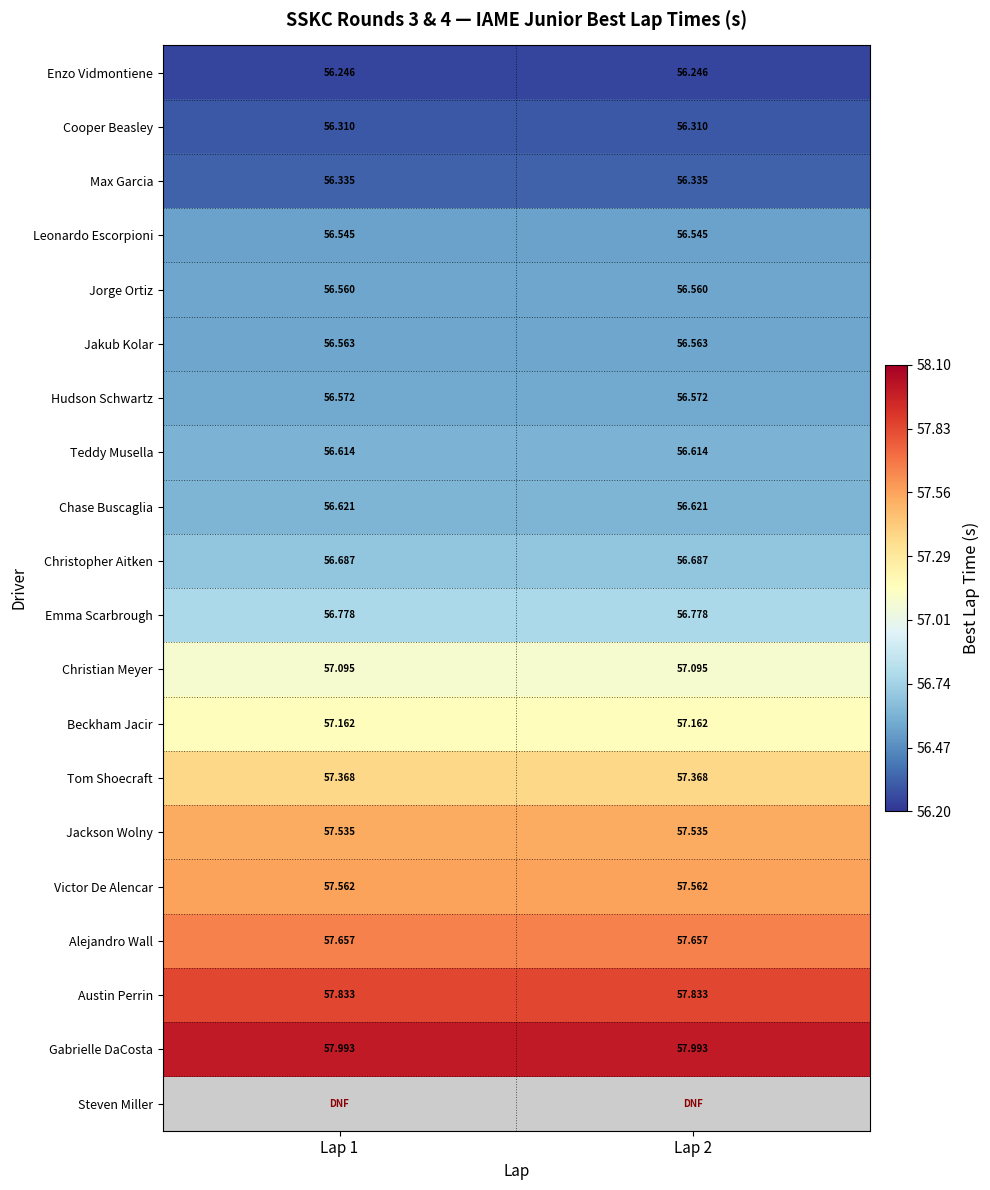

True or false: Jakub Kolar has a value of 75.2 at Lap 1.

False